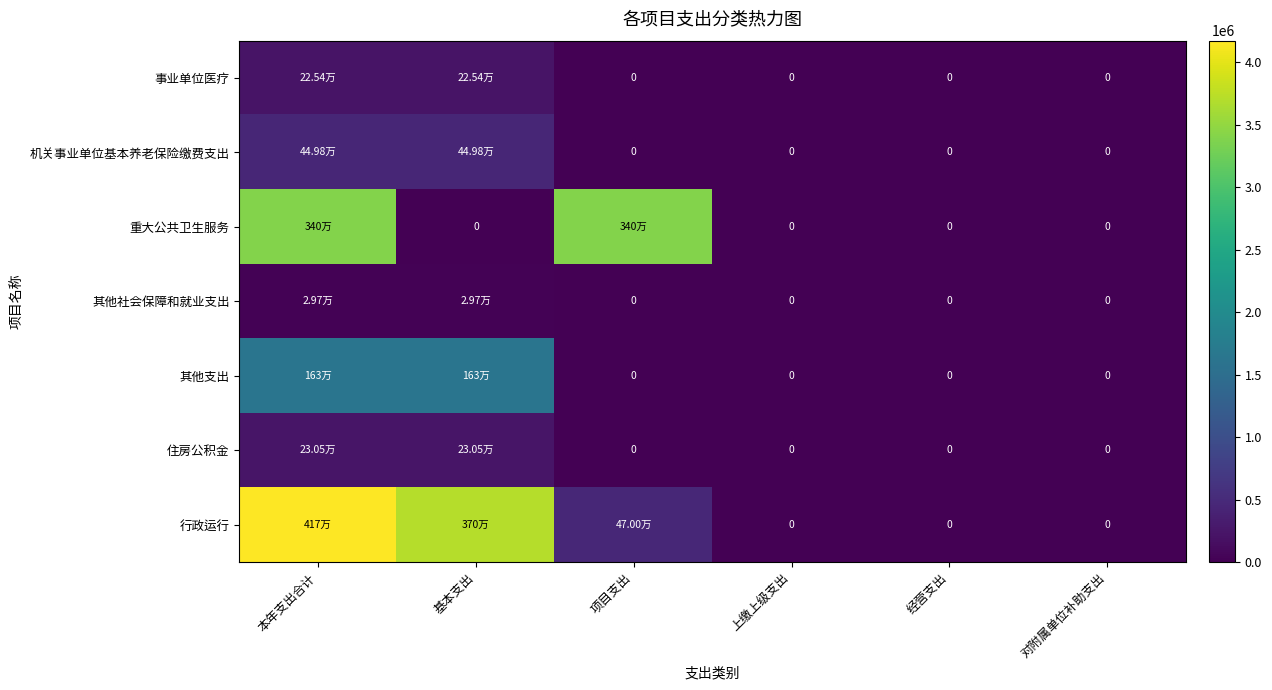

What is the difference between the second highest and minimum values in the 事业单位医疗 series?

225378.7